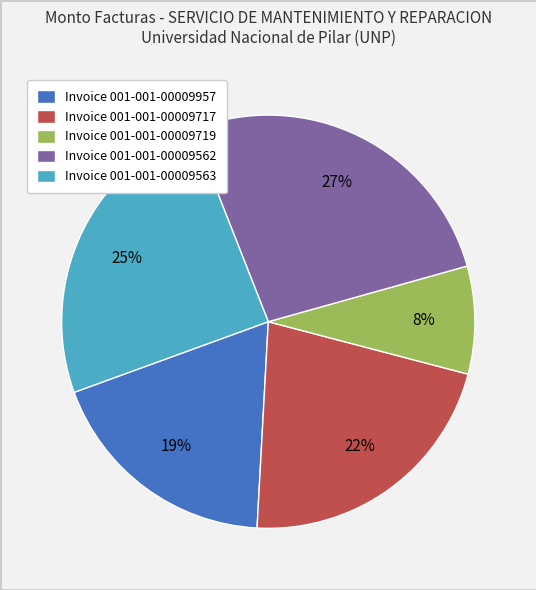

What is the smallest slice in the pie chart?

Invoice 001-001-00009719